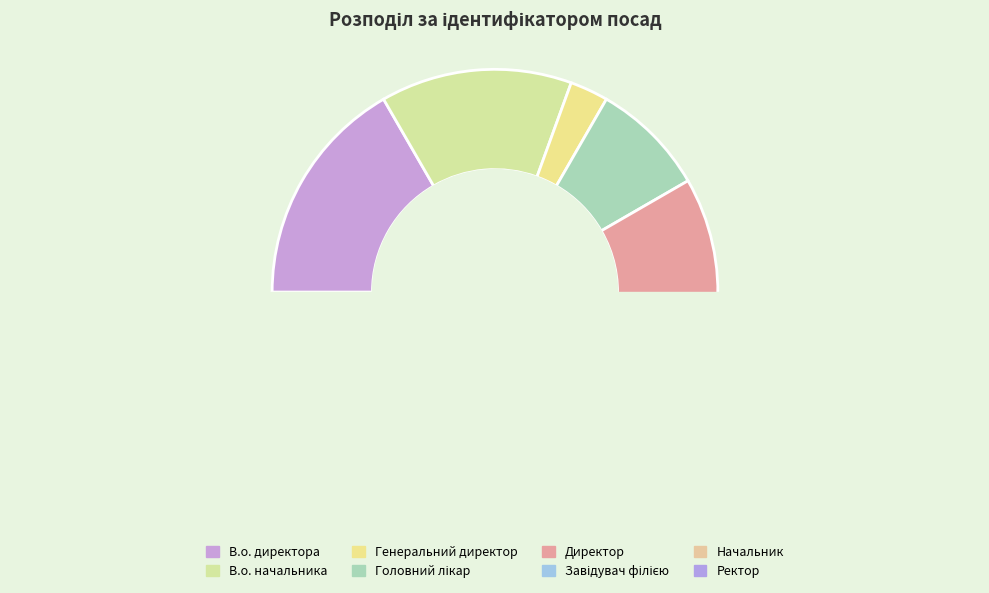

Does Завідувач філією account for over 50% of the chart?

No